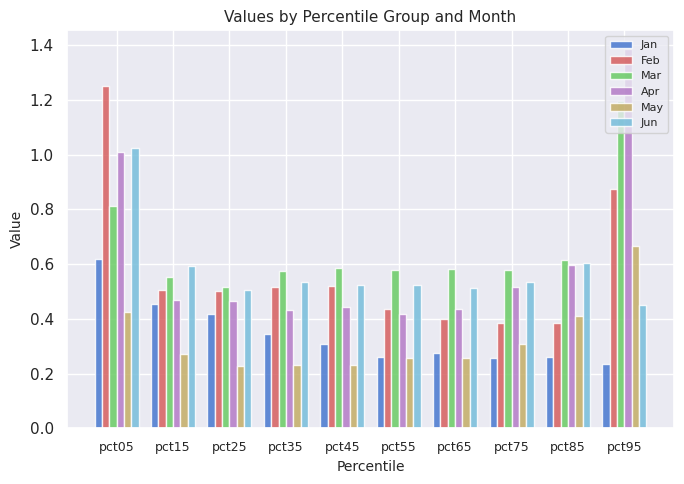

Which category has the highest value across all series?

pct95